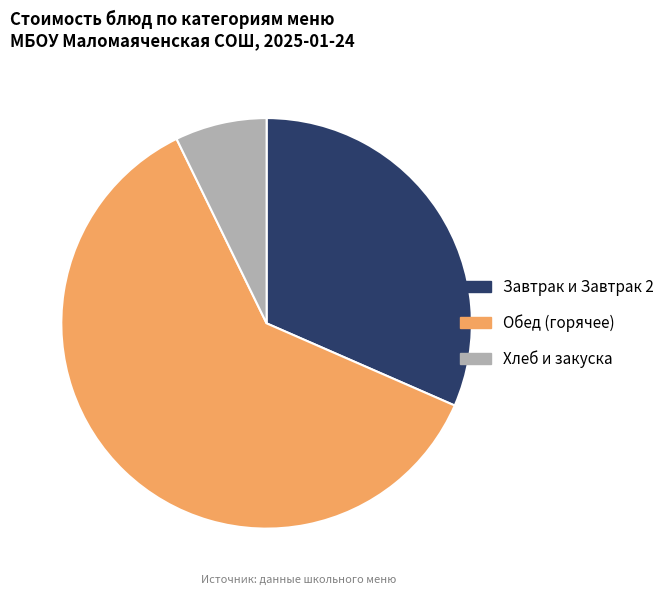

What is the majority slice?

Обед (горячее)